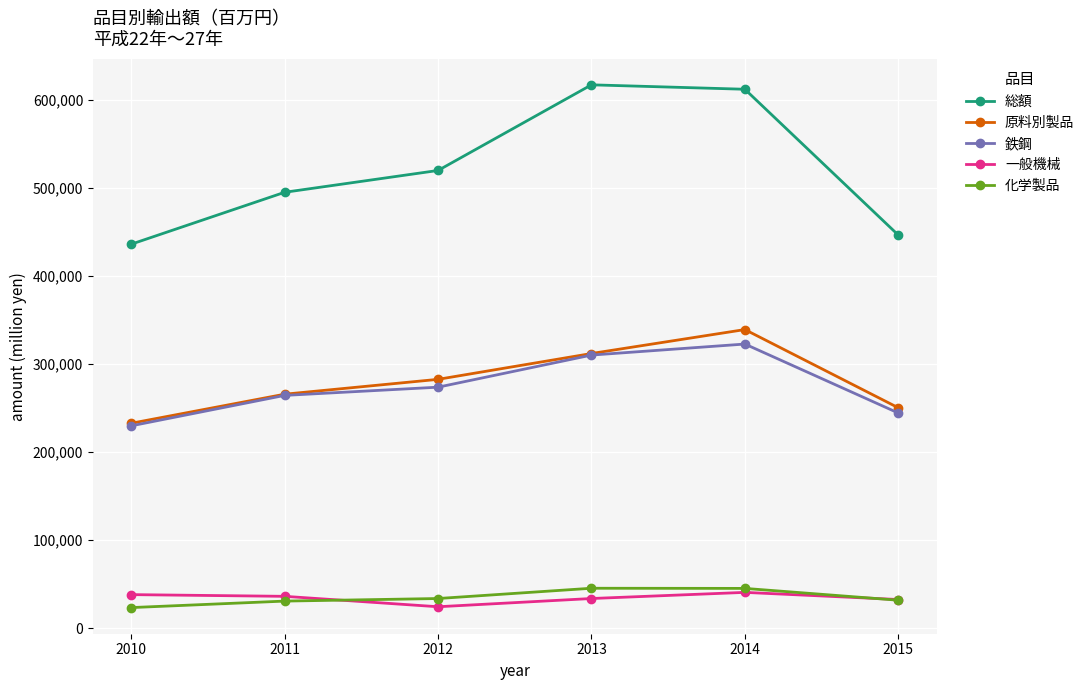

True or false: 総額 and 鉄鋼 cross at least once.

False